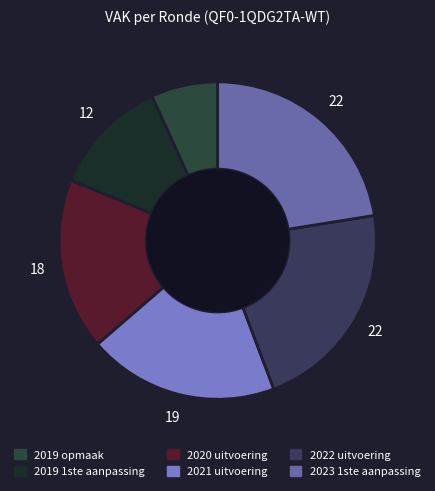

Is it true that 2021 uitvoering is 10% of the pie?

False